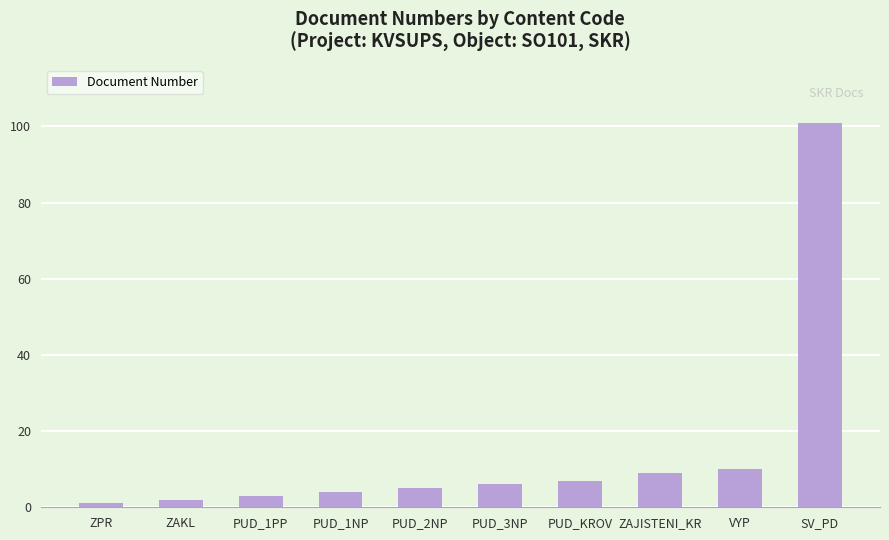

Approximately how many times larger is the value at PUD_KROV compared to PUD_1PP?

2.3